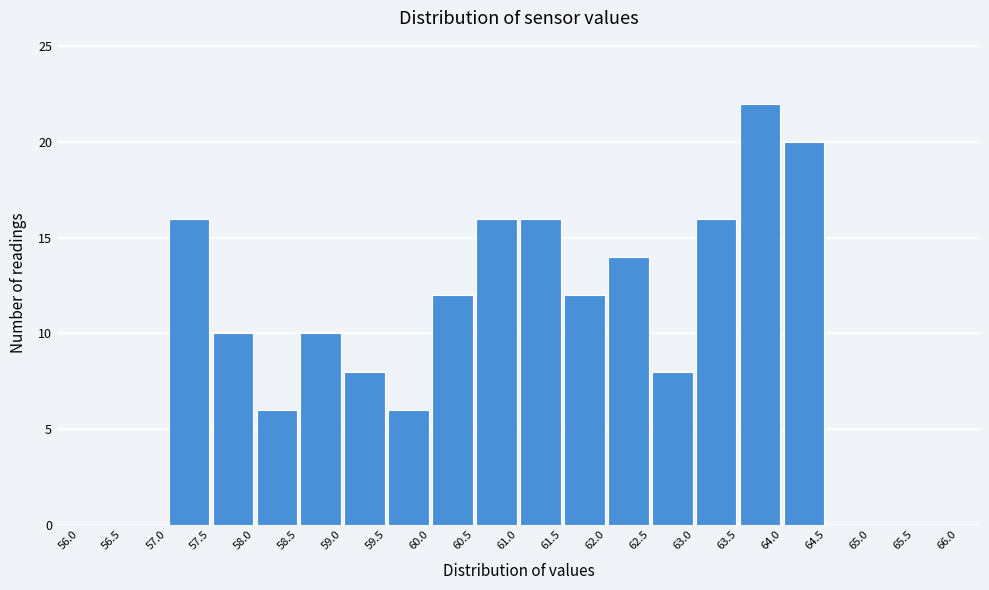

Reading left to right, list every bar in this chart as the range it spans on the x-axis followed by its height. The values are not printed on the chart, so give them approximately, as read against the axis.

56.0 to 56.5: 0
56.5 to 57.0: 0
57.0 to 57.5: 16
57.5 to 58.0: 10
58.0 to 58.5: 6
58.5 to 59.0: 10
59.0 to 59.5: 8
59.5 to 60.0: 6
60.0 to 60.5: 12
60.5 to 61.0: 16
61.0 to 61.5: 16
61.5 to 62.0: 12
62.0 to 62.5: 14
62.5 to 63.0: 8
63.0 to 63.5: 16
63.5 to 64.0: 22
64.0 to 64.5: 20
64.5 to 65.0: 0
65.0 to 65.5: 0
65.5 to 66.0: 0